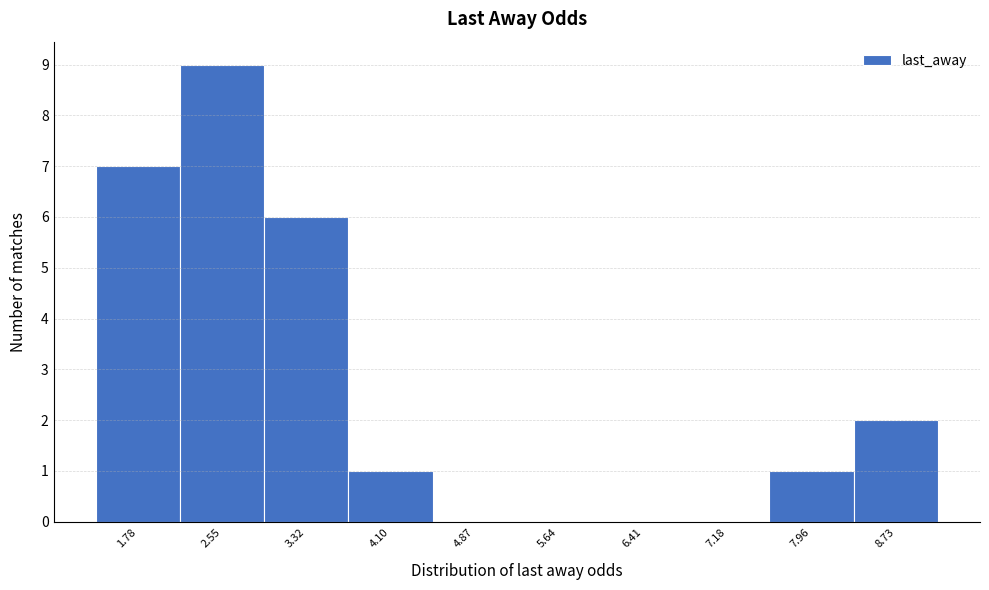

Reading right to left, list all the values displayed in this chart.

8.73=2	7.96=1	7.18=0	6.41=0	5.64=0	4.87=0	4.10=1	3.32=6	2.55=9	1.78=7